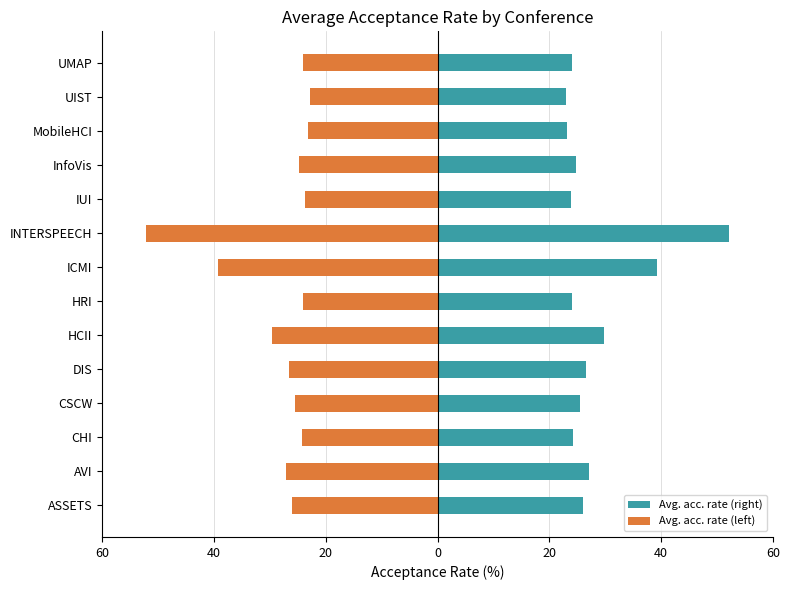

What is the difference between the maximum and minimum values in the Avg. acc. rate (left) series?

29.3